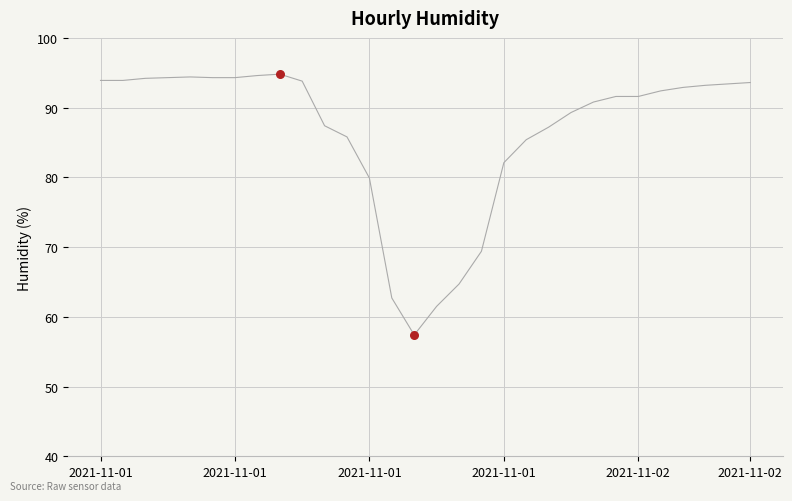

What is the smallest value displayed?

57.4